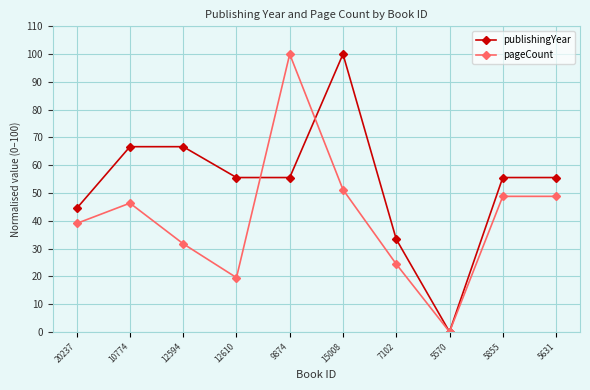

Is the value of publishingYear at 15008 greater than the value of pageCount at 12610?

Yes